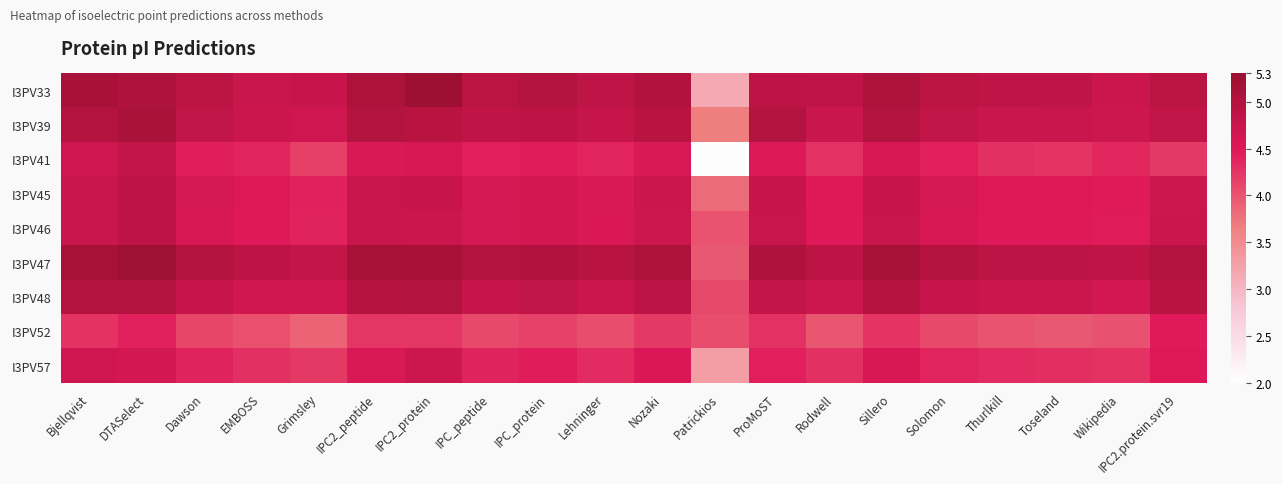

Reading right to left, transcribe all the data shown in this chart.

I3PV33: IPC2.protein.svr19=4.9	Wikipedia=4.7	Toseland=4.9	Thurlkill=4.9	Solomon=4.9	Sillero=5.1	Rodwell=4.8	ProMoST=4.9	Patrickios=3.2	Nozaki=5.0	Lehninger=4.9	IPC_protein=5.0	IPC_peptide=4.9	IPC2_protein=5.3	IPC2_peptide=5.1	Grimsley=4.8	EMBOSS=4.7	Dawson=4.9	DTASelect=5.1	Bjellqvist=5.1
I3PV39: IPC2.protein.svr19=4.8	Wikipedia=4.7	Toseland=4.7	Thurlkill=4.7	Solomon=4.8	Sillero=5.0	Rodwell=4.7	ProMoST=5.0	Patrickios=3.7	Nozaki=4.9	Lehninger=4.8	IPC_protein=4.9	IPC_peptide=4.8	IPC2_protein=4.9	IPC2_peptide=5.0	Grimsley=4.7	EMBOSS=4.7	Dawson=4.8	DTASelect=5.1	Bjellqvist=5.0
I3PV41: IPC2.protein.svr19=4.2	Wikipedia=4.4	Toseland=4.3	Thurlkill=4.3	Solomon=4.4	Sillero=4.6	Rodwell=4.3	ProMoST=4.5	Patrickios=2.0	Nozaki=4.5	Lehninger=4.4	IPC_protein=4.4	IPC_peptide=4.4	IPC2_protein=4.6	IPC2_peptide=4.5	Grimsley=4.2	EMBOSS=4.4	Dawson=4.4	DTASelect=4.8	Bjellqvist=4.7
I3PV45: IPC2.protein.svr19=4.7	Wikipedia=4.5	Toseland=4.5	Thurlkill=4.5	Solomon=4.6	Sillero=4.8	Rodwell=4.5	ProMoST=4.8	Patrickios=3.8	Nozaki=4.7	Lehninger=4.5	IPC_protein=4.6	IPC_peptide=4.6	IPC2_protein=4.8	IPC2_peptide=4.7	Grimsley=4.4	EMBOSS=4.5	Dawson=4.6	DTASelect=4.9	Bjellqvist=4.7
I3PV46: IPC2.protein.svr19=4.7	Wikipedia=4.5	Toseland=4.5	Thurlkill=4.5	Solomon=4.6	Sillero=4.7	Rodwell=4.5	ProMoST=4.7	Patrickios=4.0	Nozaki=4.7	Lehninger=4.5	IPC_protein=4.6	IPC_peptide=4.6	IPC2_protein=4.7	IPC2_peptide=4.7	Grimsley=4.4	EMBOSS=4.5	Dawson=4.6	DTASelect=4.9	Bjellqvist=4.7
I3PV47: IPC2.protein.svr19=5.0	Wikipedia=4.8	Toseland=4.9	Thurlkill=4.9	Solomon=5.0	Sillero=5.2	Rodwell=4.9	ProMoST=5.1	Patrickios=4.0	Nozaki=5.1	Lehninger=4.9	IPC_protein=5.0	IPC_peptide=5.0	IPC2_protein=5.1	IPC2_peptide=5.1	Grimsley=4.8	EMBOSS=4.9	Dawson=5.0	DTASelect=5.2	Bjellqvist=5.1
I3PV48: IPC2.protein.svr19=4.9	Wikipedia=4.6	Toseland=4.7	Thurlkill=4.7	Solomon=4.8	Sillero=5.0	Rodwell=4.7	ProMoST=4.8	Patrickios=4.1	Nozaki=4.9	Lehninger=4.7	IPC_protein=4.8	IPC_peptide=4.8	IPC2_protein=5.0	IPC2_peptide=5.0	Grimsley=4.6	EMBOSS=4.6	Dawson=4.8	DTASelect=5.0	Bjellqvist=5.0
I3PV52: IPC2.protein.svr19=4.5	Wikipedia=4.0	Toseland=4.0	Thurlkill=4.0	Solomon=4.1	Sillero=4.3	Rodwell=4.0	ProMoST=4.3	Patrickios=4.1	Nozaki=4.2	Lehninger=4.1	IPC_protein=4.2	IPC_peptide=4.1	IPC2_protein=4.2	IPC2_peptide=4.2	Grimsley=3.9	EMBOSS=4.0	Dawson=4.1	DTASelect=4.4	Bjellqvist=4.3
I3PV57: IPC2.protein.svr19=4.5	Wikipedia=4.3	Toseland=4.3	Thurlkill=4.3	Solomon=4.4	Sillero=4.6	Rodwell=4.3	ProMoST=4.4	Patrickios=3.3	Nozaki=4.5	Lehninger=4.3	IPC_protein=4.4	IPC_peptide=4.4	IPC2_protein=4.7	IPC2_peptide=4.5	Grimsley=4.2	EMBOSS=4.3	Dawson=4.4	DTASelect=4.6	Bjellqvist=4.7